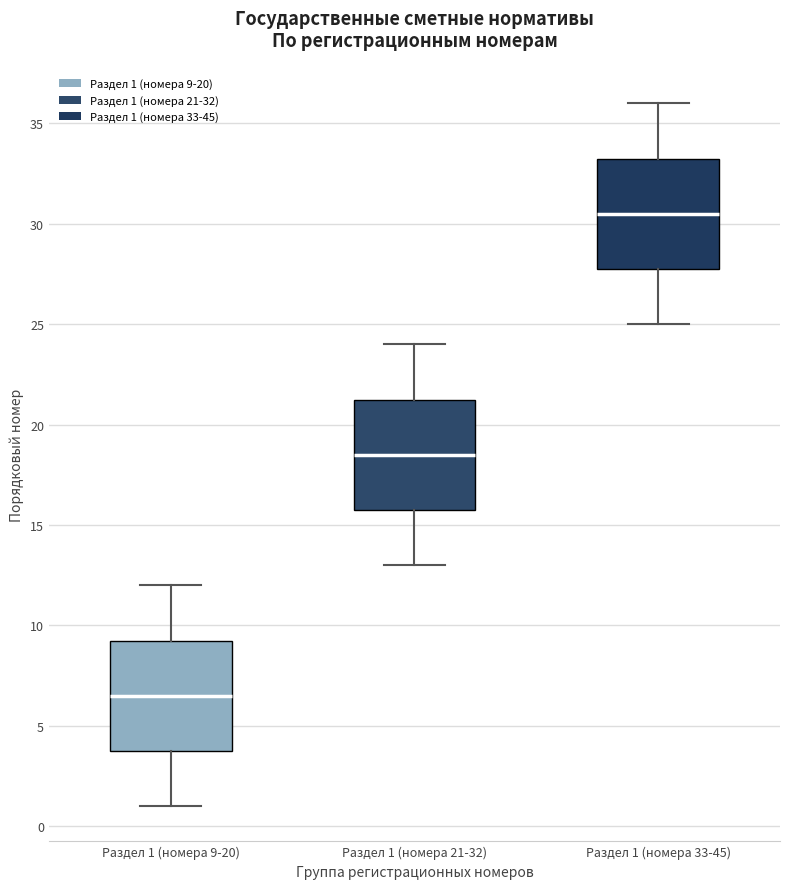

Reading left to right, read every box against the y-axis: the position of its median line, the range the box covers, and the ends of its whiskers. The values are not printed on the chart, so give them approximately, as read against the axis.

Раздел 1 (номера 9-20): median 6.5, box 4.0 to 9.5, whiskers 1.0 to 12.0
Раздел 1 (номера 21-32): median 18.5, box 16.0 to 21.5, whiskers 13.0 to 24.0
Раздел 1 (номера 33-45): median 30.5, box 28.0 to 33.5, whiskers 25.0 to 36.0